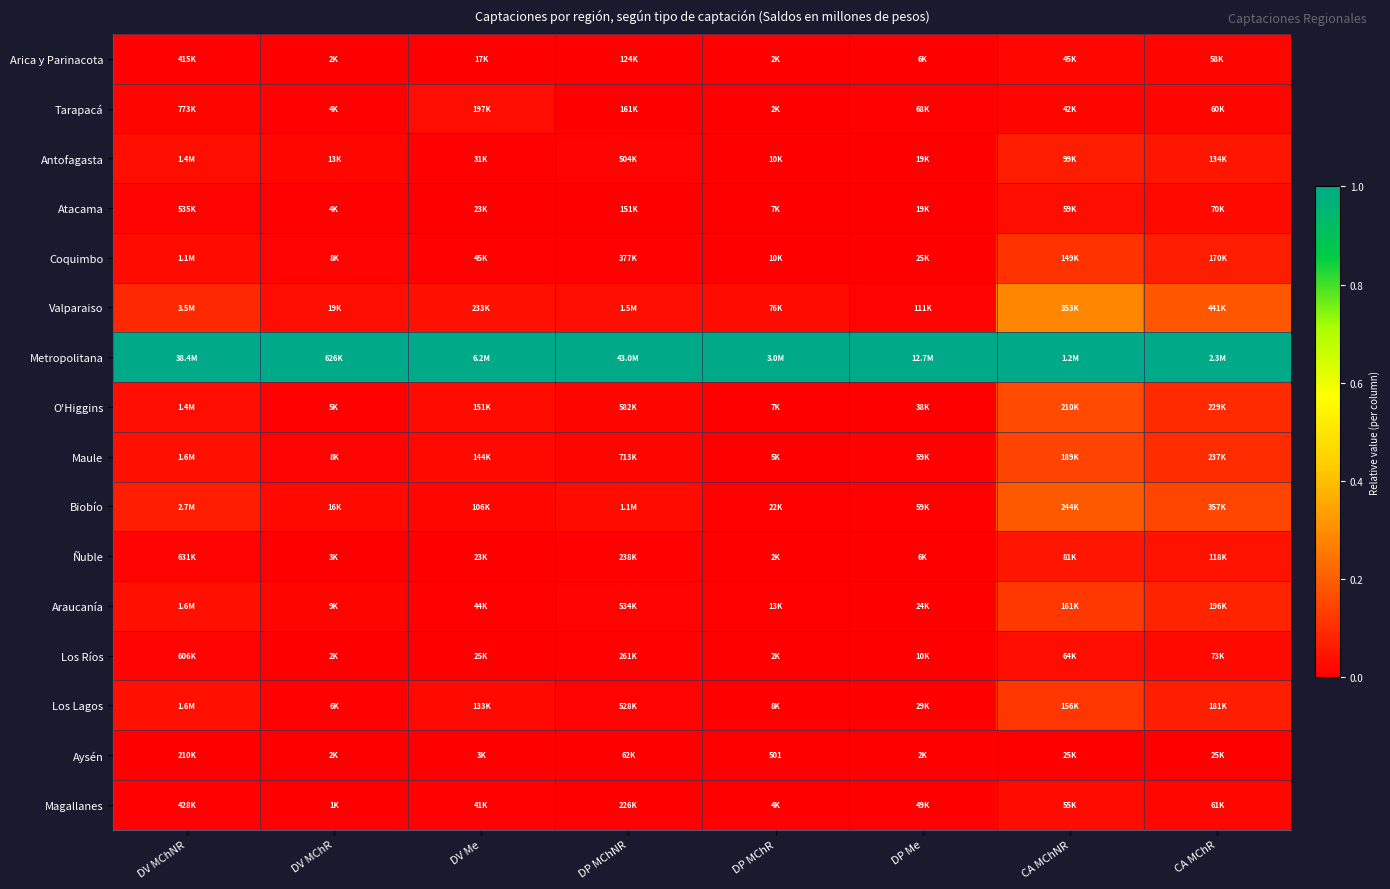

List the series in order of their peak value, highest first.

Metropolitana, Valparaiso, Biobío, O'Higgins, Maule, Araucanía, Los Lagos, Coquimbo, Antofagasta, Ñuble, Los Ríos, Tarapacá, Atacama, Magallanes, Arica y Parinacota, Aysén